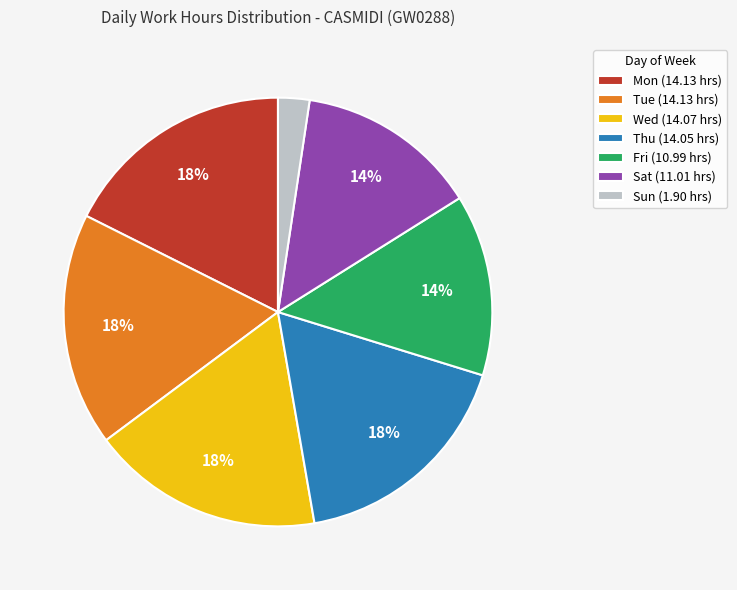

To the nearest percent, what is the average slice percentage?

14%